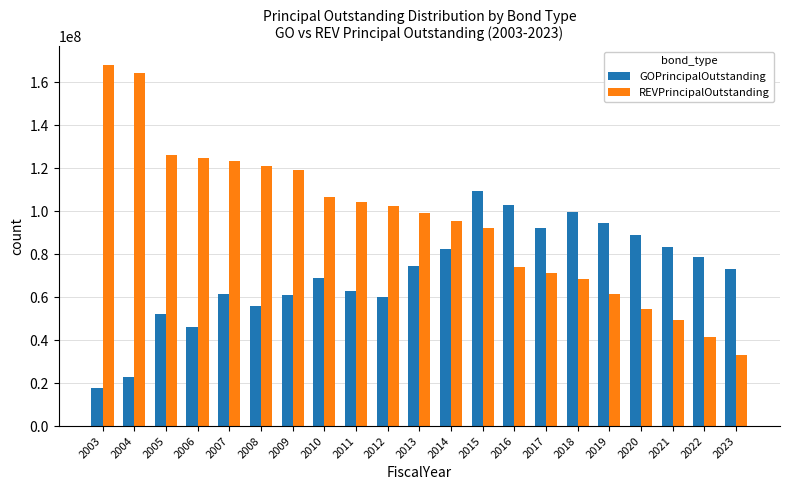

True or false: REVPrincipalOutstanding has a value of 121090000 at 2008.

True